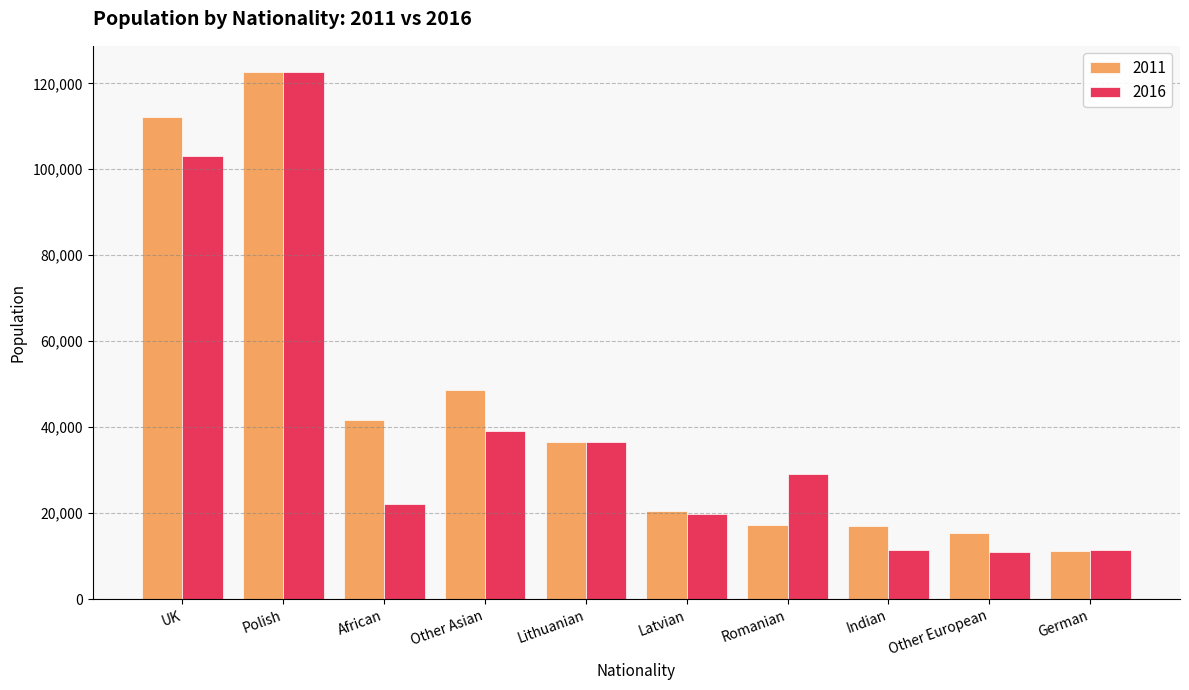

Count the number of data series in this chart.

2